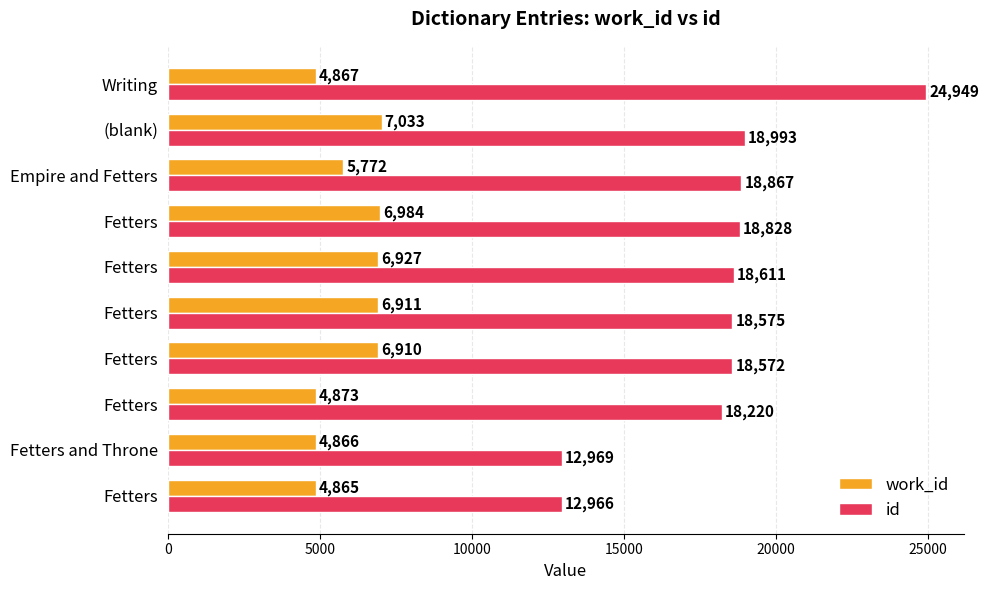

What is the sum of all work_id values?

60008